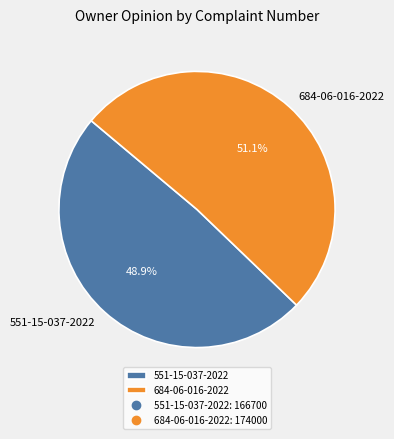

Rank the categories by value from highest to lowest.

684-06-016-2022, 551-15-037-2022